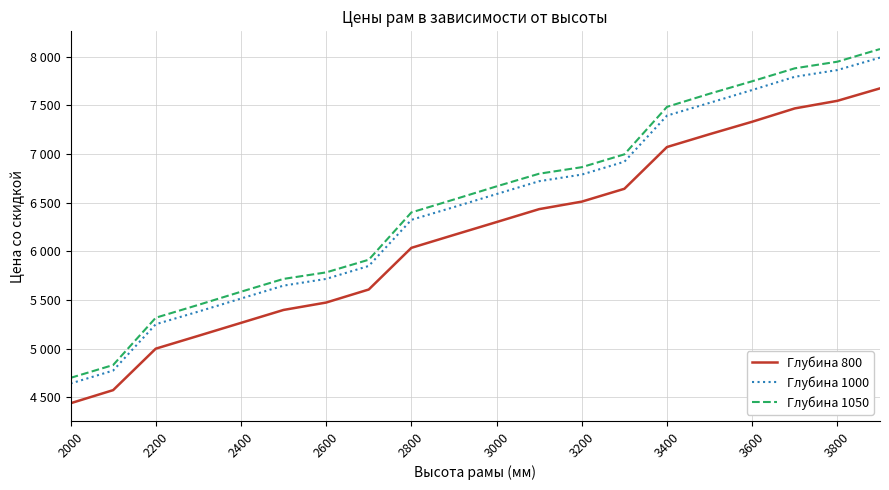

Rank the series by their average value, from highest to lowest.

Глубина 1050, Глубина 1000, Глубина 800